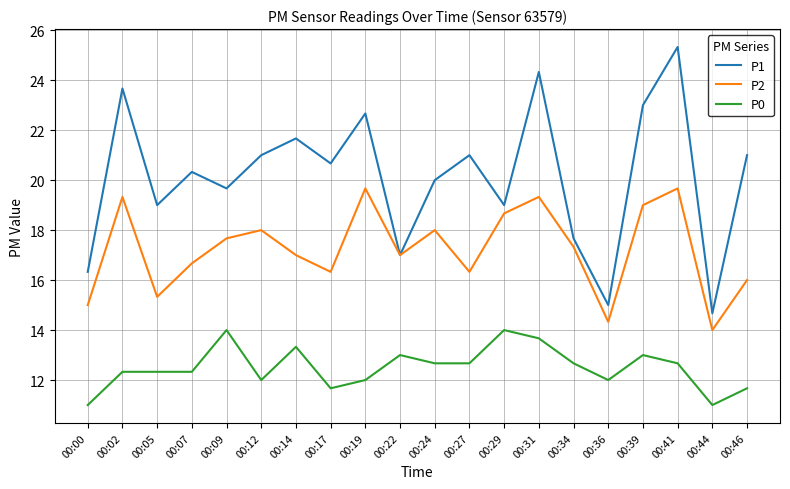

Between 00:14 and 00:29, which series saw the biggest shift?

P1